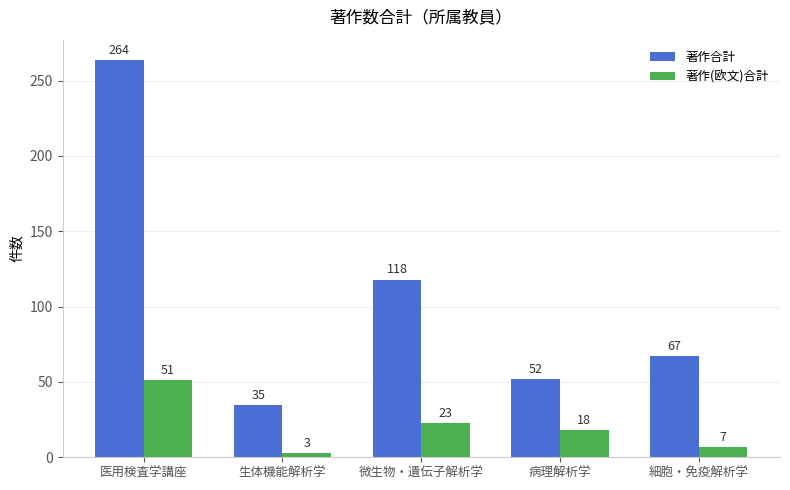

What is the spread (max minus min) of values at 病理解析学?

34